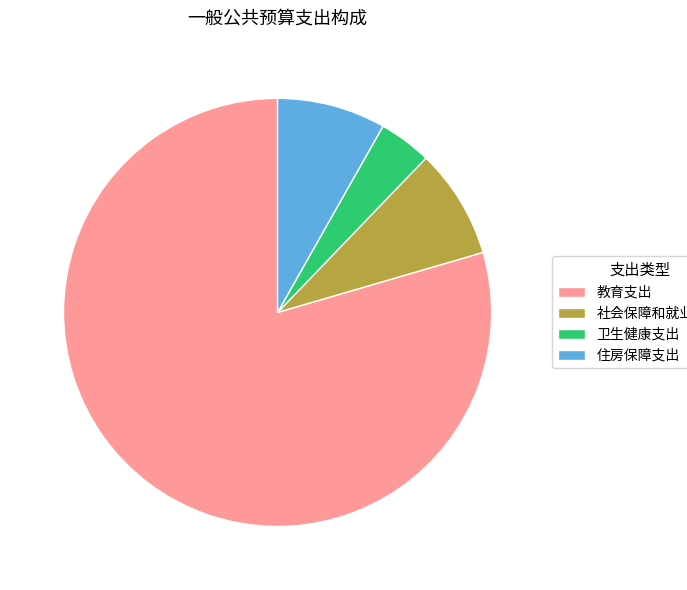

What is the majority slice?

教育支出